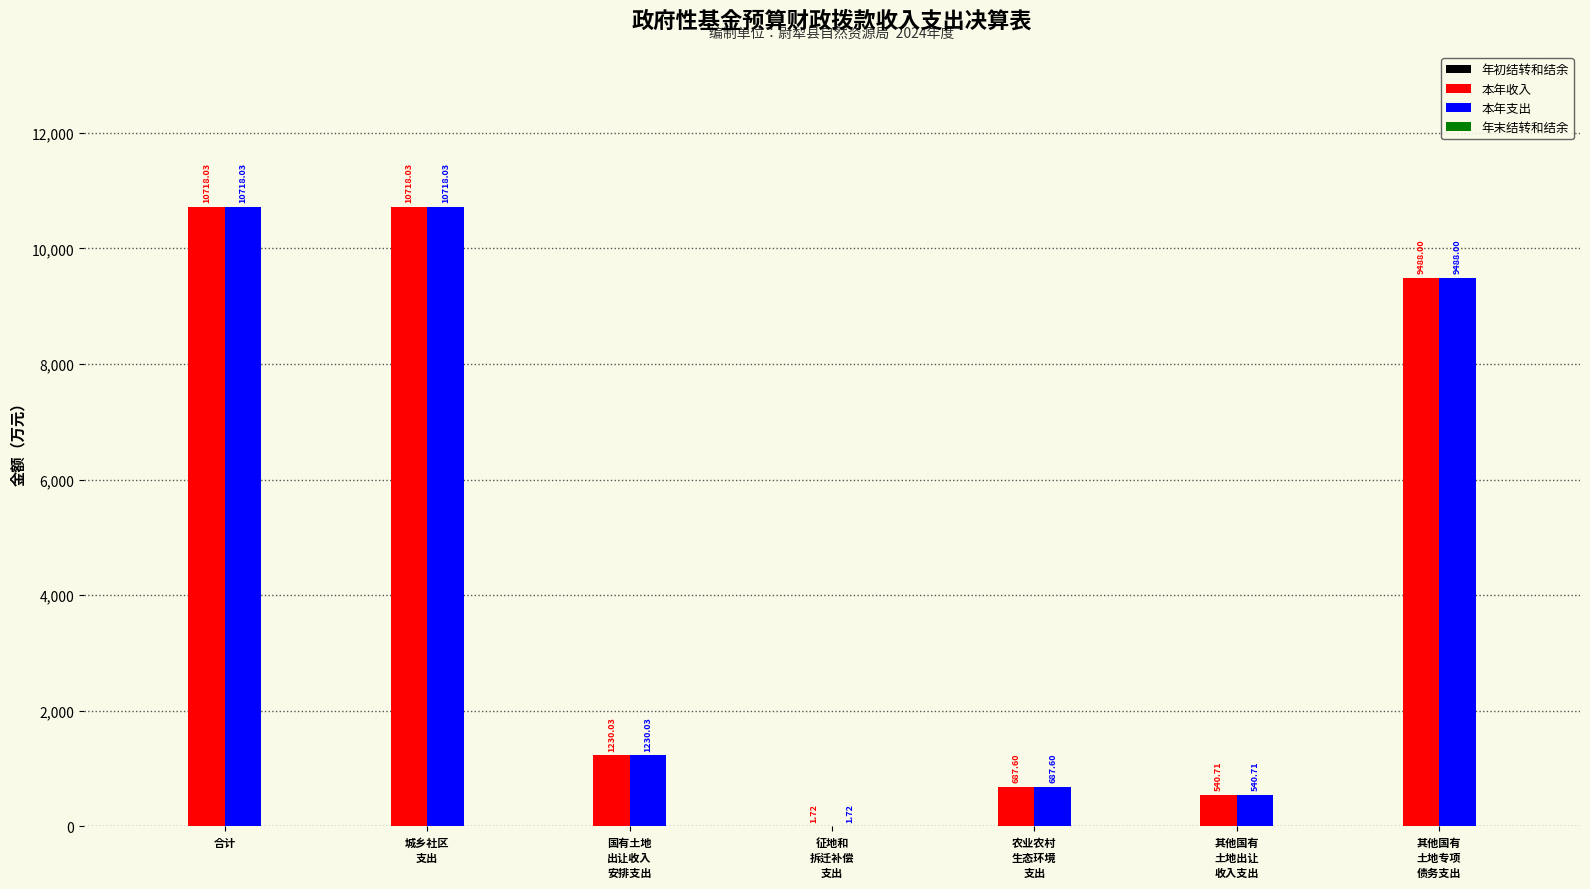

How many data points does each series have?

7